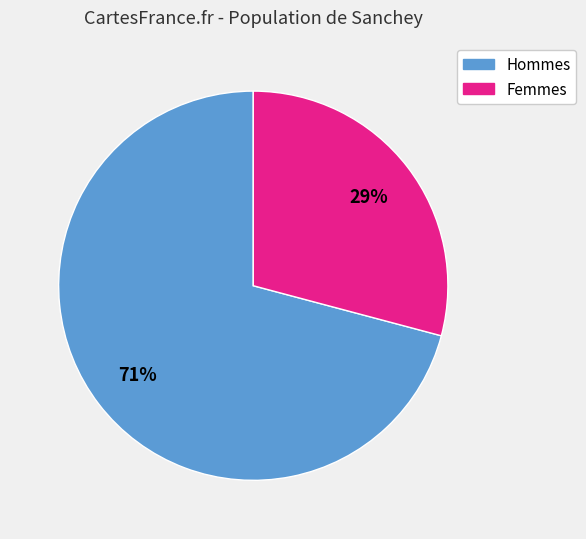

To the nearest percent, what is the average slice percentage?

50%